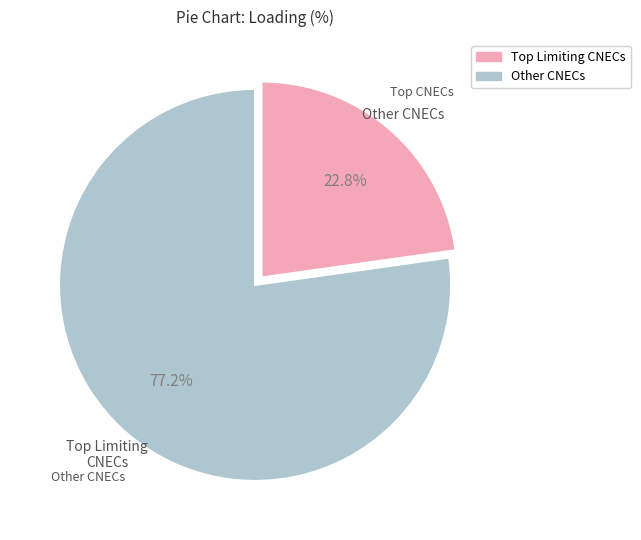

To the nearest percent, what is the average slice percentage?

50%